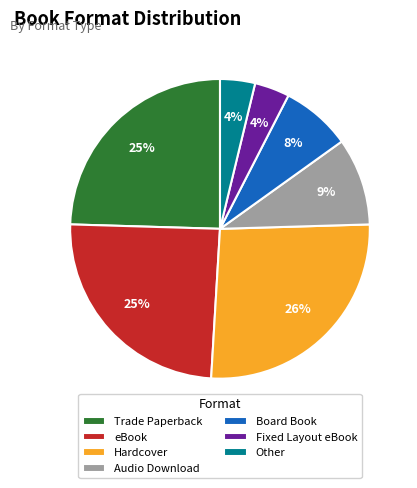

True or false: Trade Paperback accounts for 25% of the total.

True